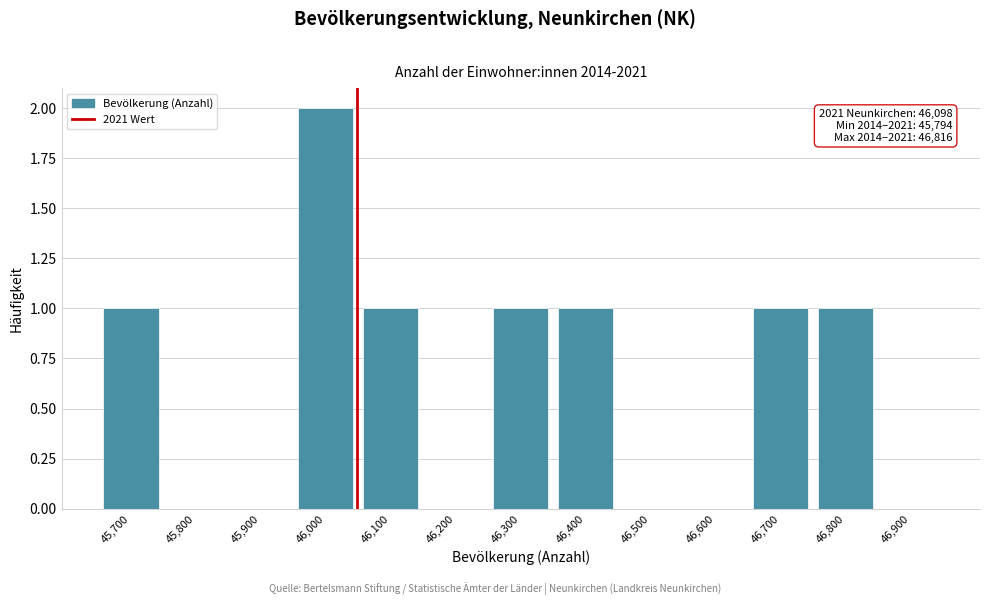

Reading right to left, extract all data points from this chart.

46,900=0	46,800=1	46,700=1	46,600=0	46,500=0	46,400=1	46,300=1	46,200=0	46,100=1	46,000=2	45,900=0	45,800=0	45,700=1